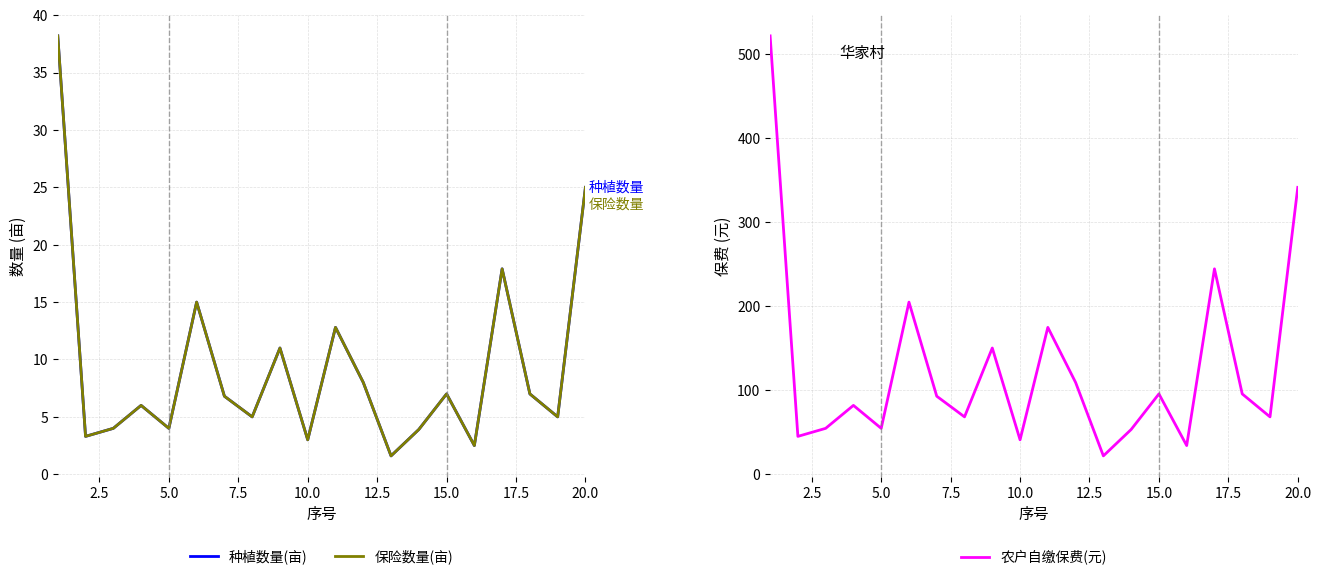

Is the value of 种植数量(亩) at 10.0 greater than the value of 农户自缴保费(元) at 15.0?

No